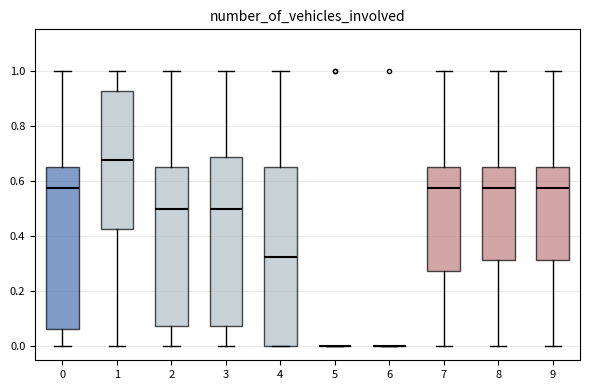

Reading left to right, transcribe this box plot: for each box, give where its median line is, the range the box spans, and where its two whiskers end, as read against the y-axis. The values are not printed on the chart, so give them approximately, as read against the axis.

0: median 0.58, box 0.06 to 0.66, whiskers 0.00 to 1.00
1: median 0.68, box 0.42 to 0.92, whiskers 0.00 to 1.00
2: median 0.50, box 0.08 to 0.66, whiskers 0.00 to 1.00
3: median 0.50, box 0.08 to 0.68, whiskers 0.00 to 1.00
4: median 0.32, box 0.00 to 0.66, whiskers 0.00 to 1.00
5: box collapsed to a line at 0.00, whiskers 0.00 to 0.00
6: box collapsed to a line at 0.00, whiskers 0.00 to 0.00
7: median 0.58, box 0.28 to 0.66, whiskers 0.00 to 1.00
8: median 0.58, box 0.32 to 0.66, whiskers 0.00 to 1.00
9: median 0.58, box 0.32 to 0.66, whiskers 0.00 to 1.00